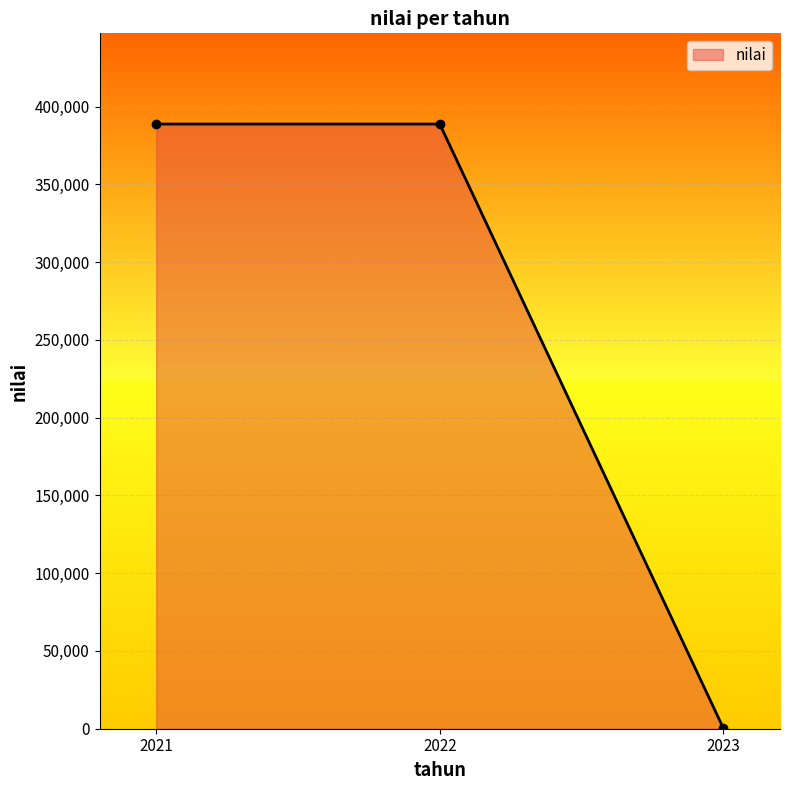

What is the value of the 2nd point from the left?

388841